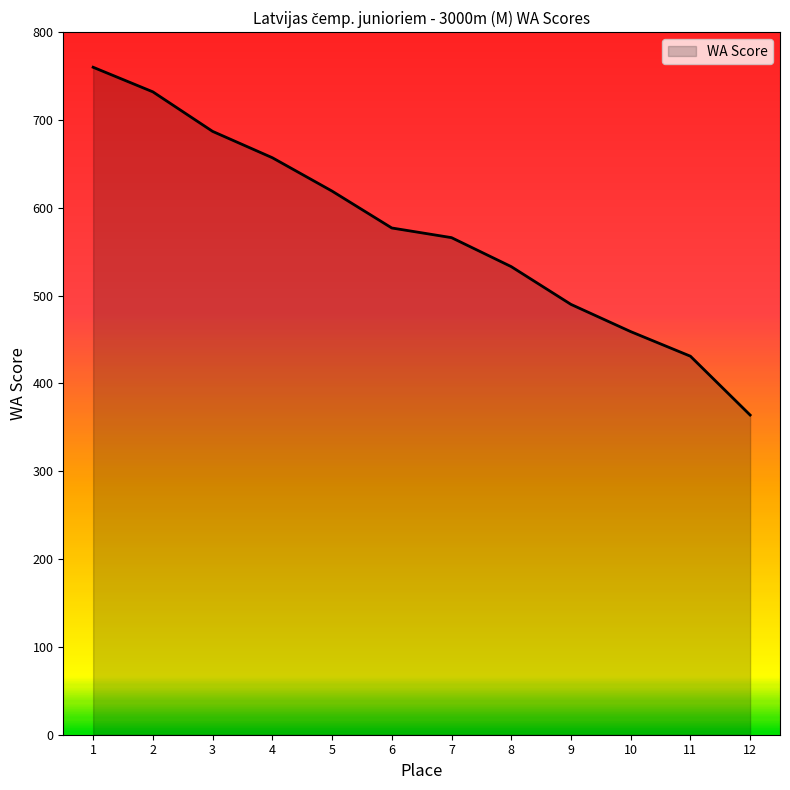

Which label corresponds to the smallest value in the chart?

12